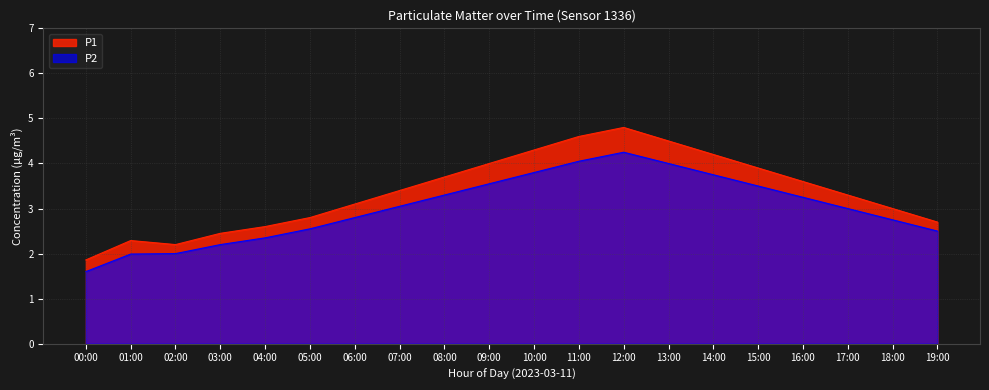

How many lines are shown in the chart?

2